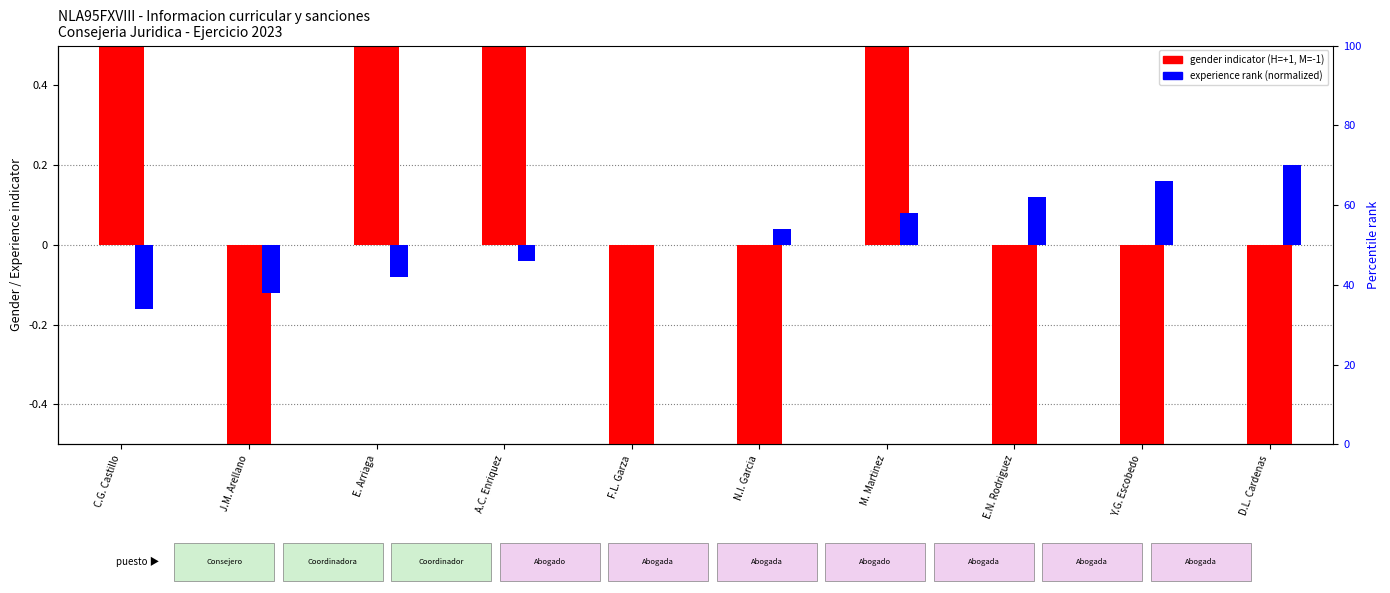

At which label does experience rank (normalized) reach its peak?

D.L. Cardenas